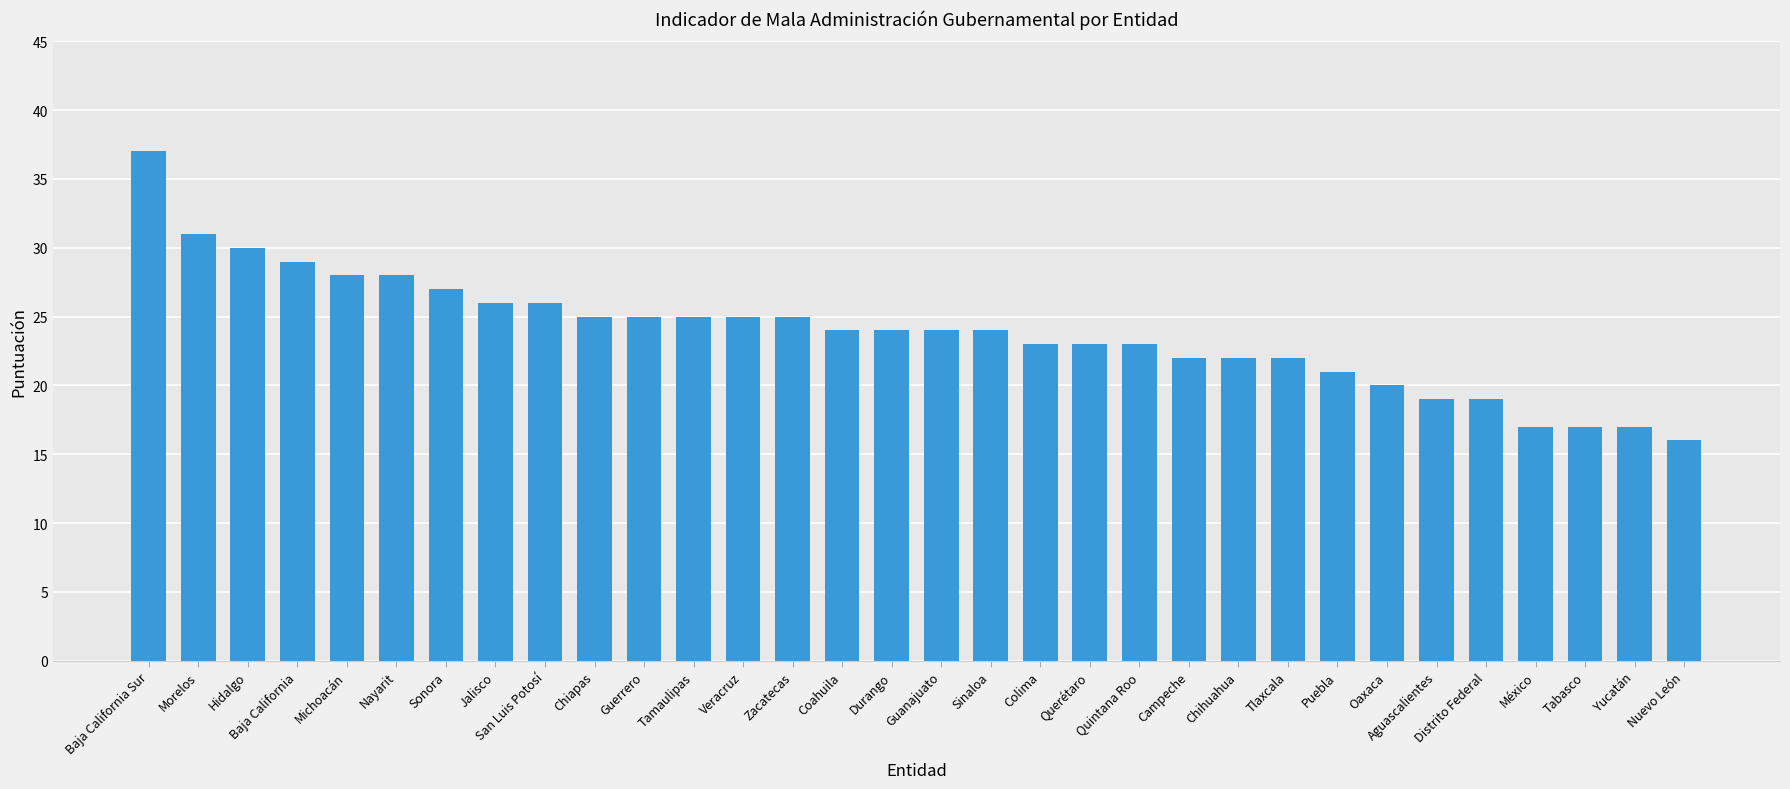

Which label corresponds to the smallest value in the chart?

Nuevo León